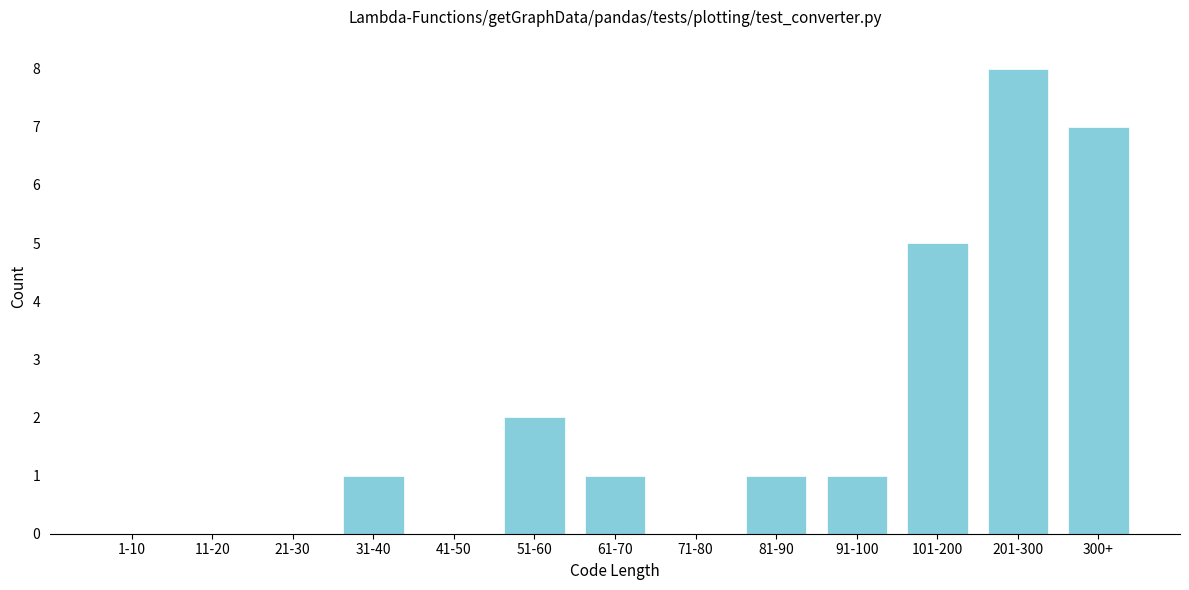

Reading right to left, what are all the values shown in this chart?

300+=7	201-300=8	101-200=5	91-100=1	81-90=1	71-80=0	61-70=1	51-60=2	41-50=0	31-40=1	21-30=0	11-20=0	1-10=0